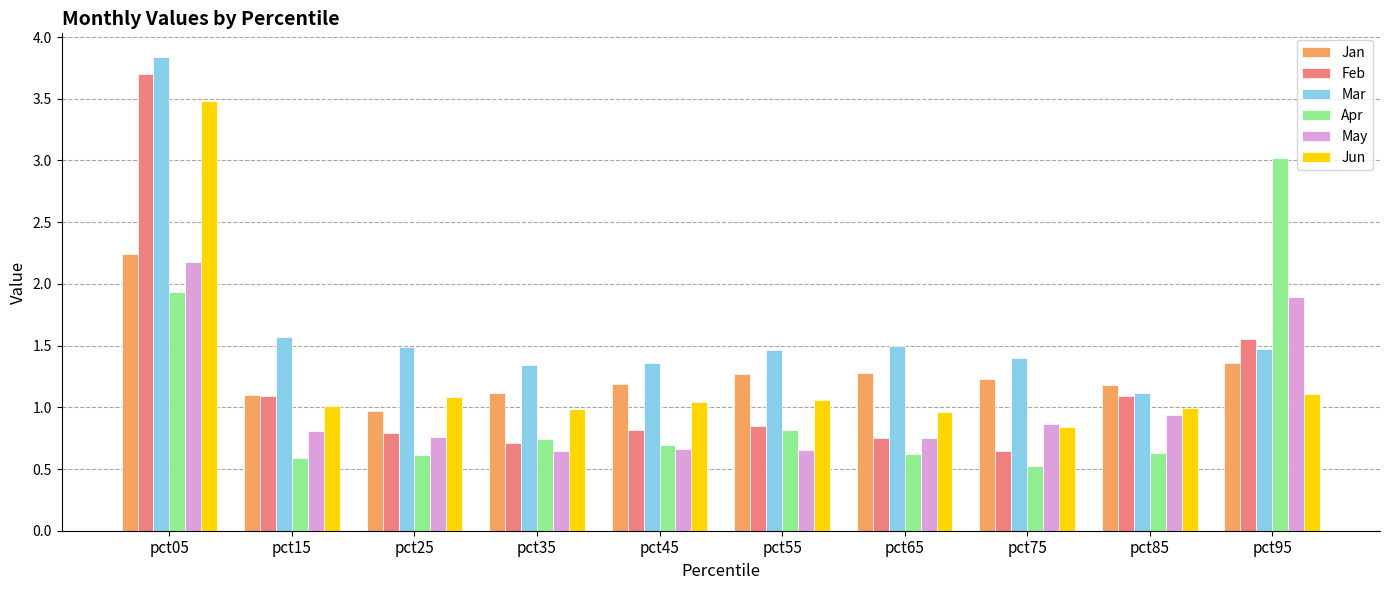

What is the maximum value for Feb?

3.7